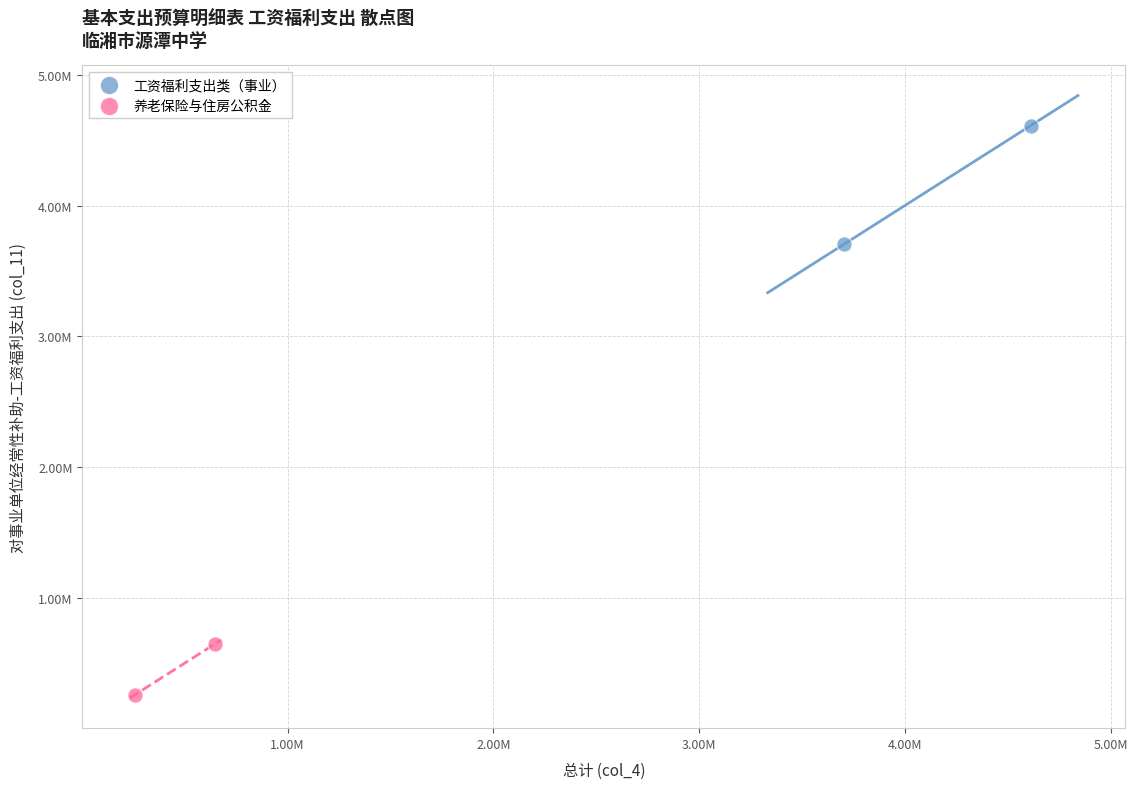

Which series has the largest Y range (max minus min)?

工资福利支出类（事业）